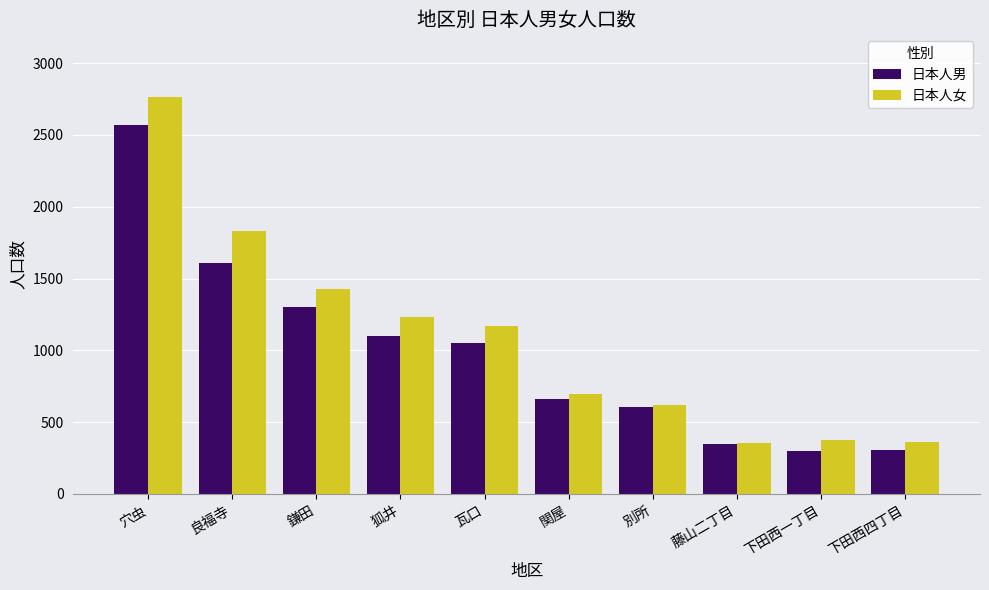

What is the maximum value for 日本人男?

2568